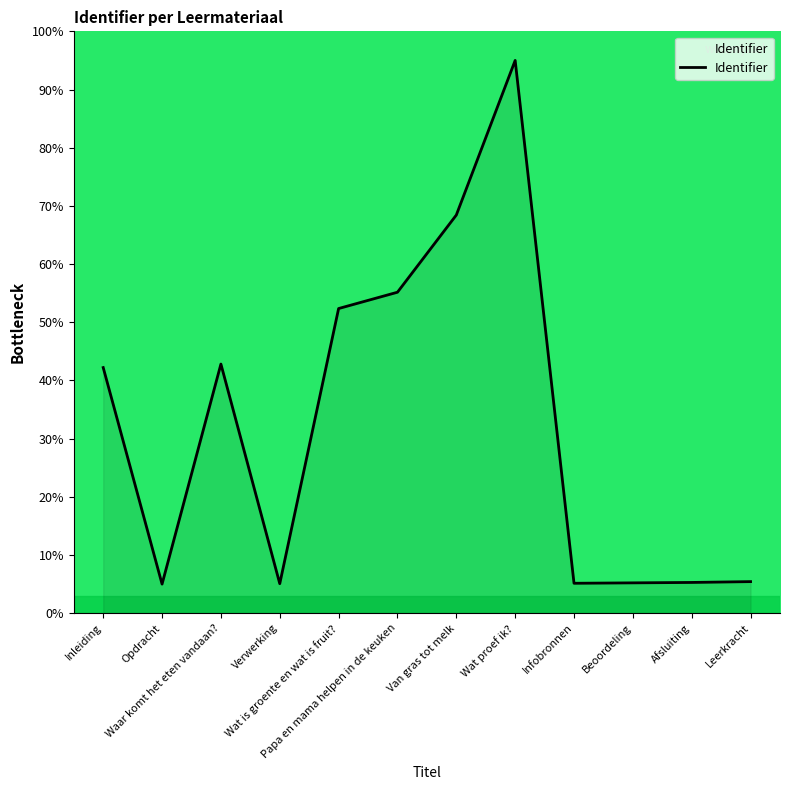

True or false: the data has more than 1 interior local peaks.

True